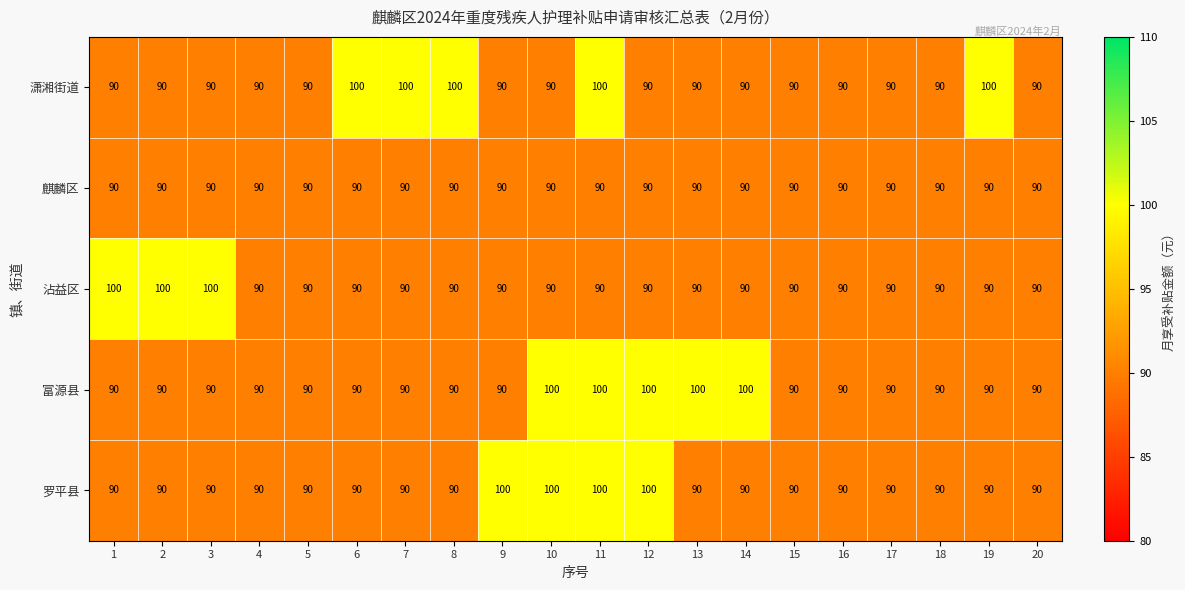

Which series changed the most between 1 and 5?

沾益区